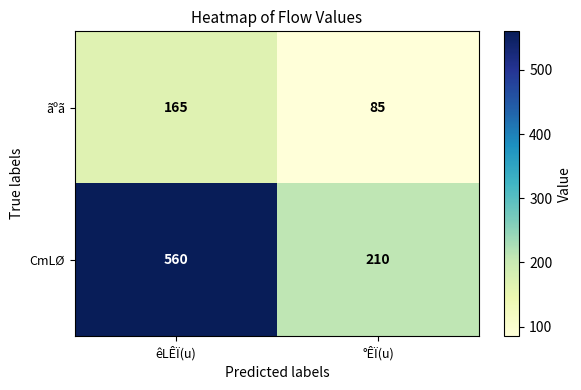

The value of ãºã at êLÊÏ(u) is 226. True or false?

False